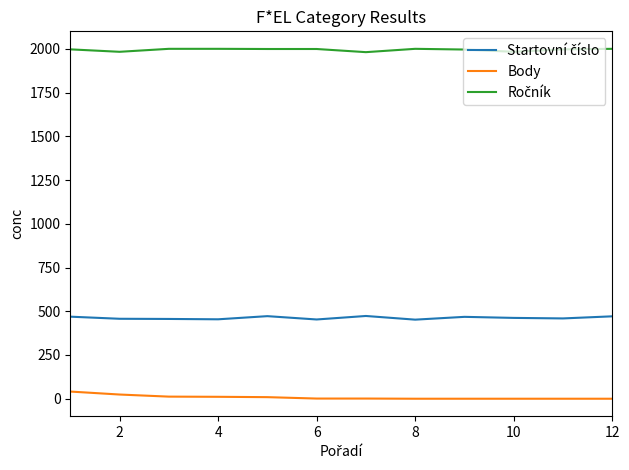

What is the greatest value displayed?

2000